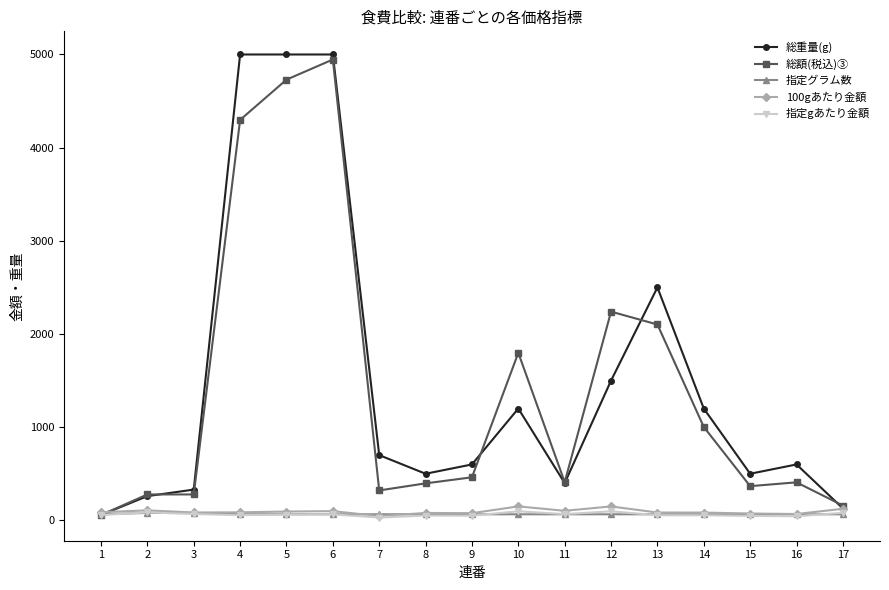

How many values in the 指定グラム数 series exceed 65?

2